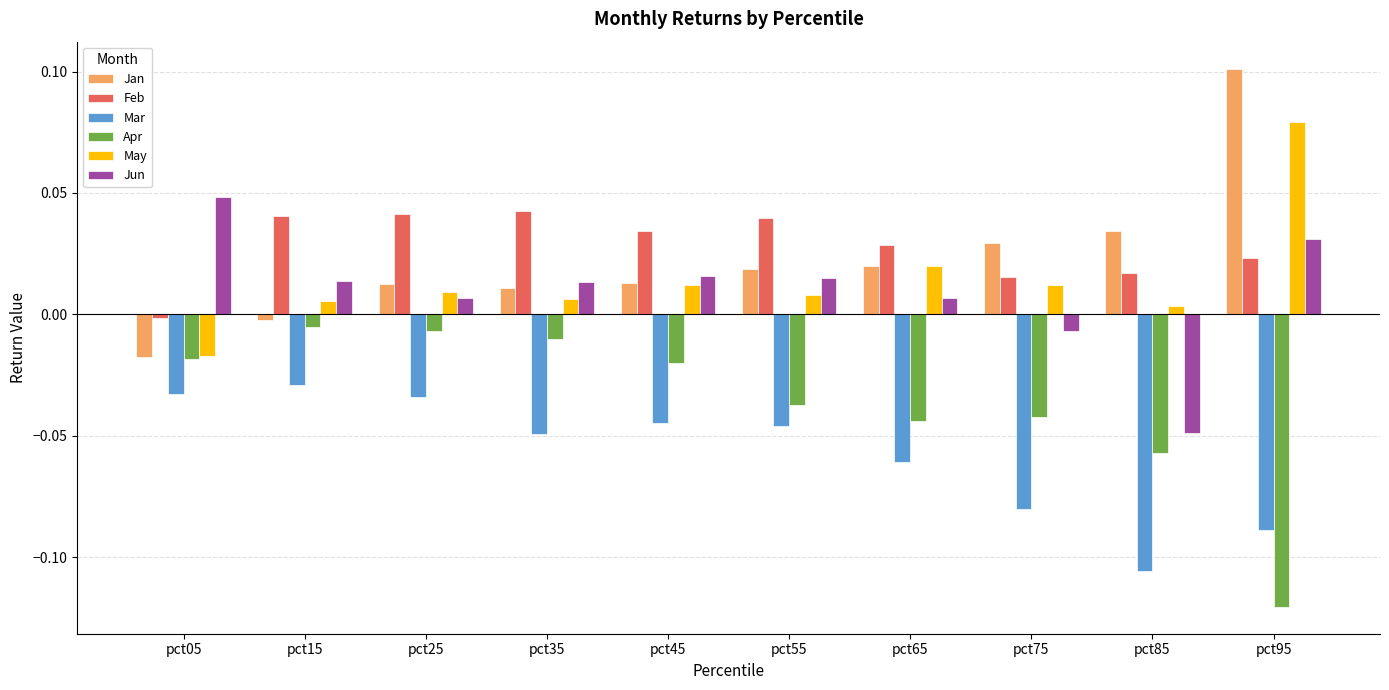

Which series changed the most between pct25 and pct65?

Apr